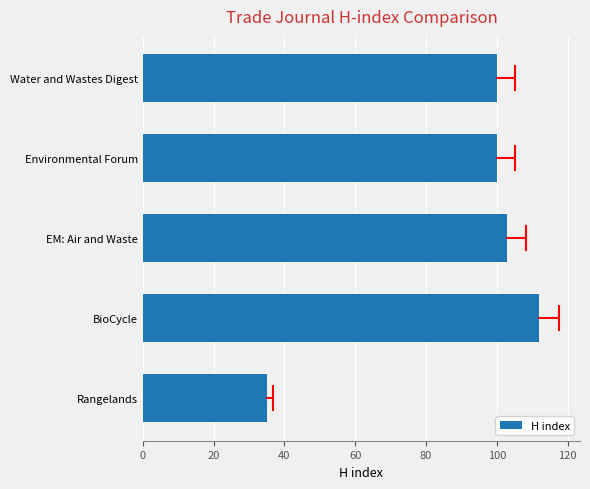

Reading top to bottom, what are all the values shown in this chart?

100	100	103	112	35